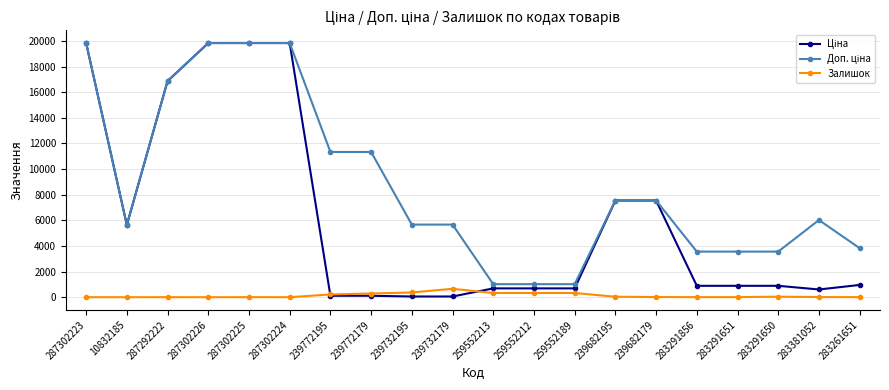

True or false: Ціна and Доп. ціна intersect in this chart.

False